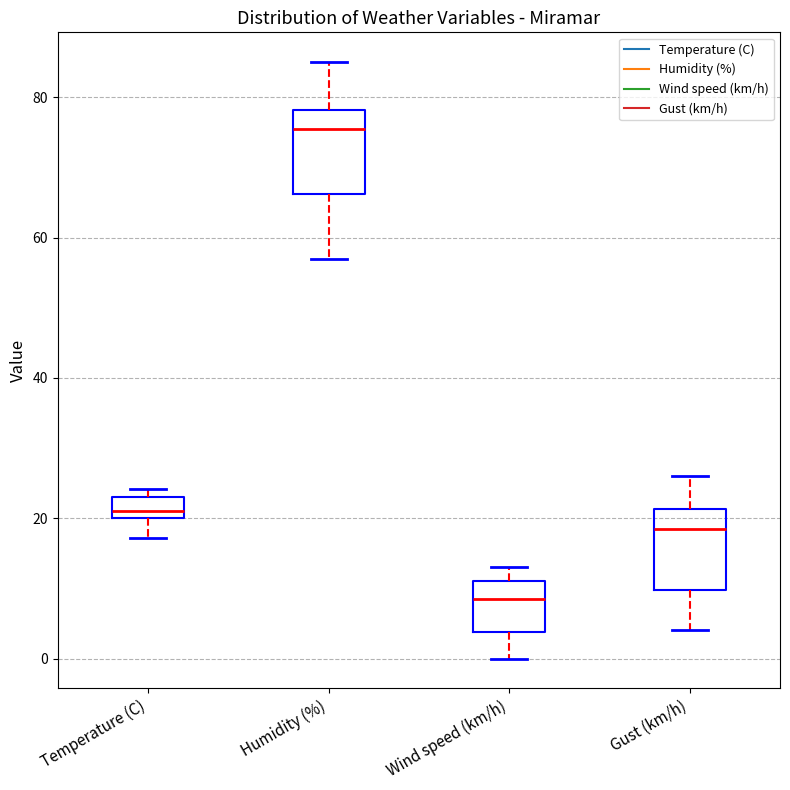

Where is the upper edge of the box for Temperature (C) on the y-axis? The values are not printed on the chart, so give them approximately, as read against the axis.

22